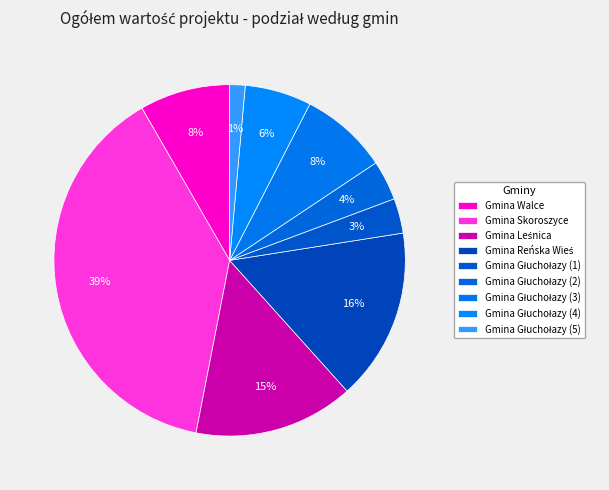

How many segments does this pie chart have?

9